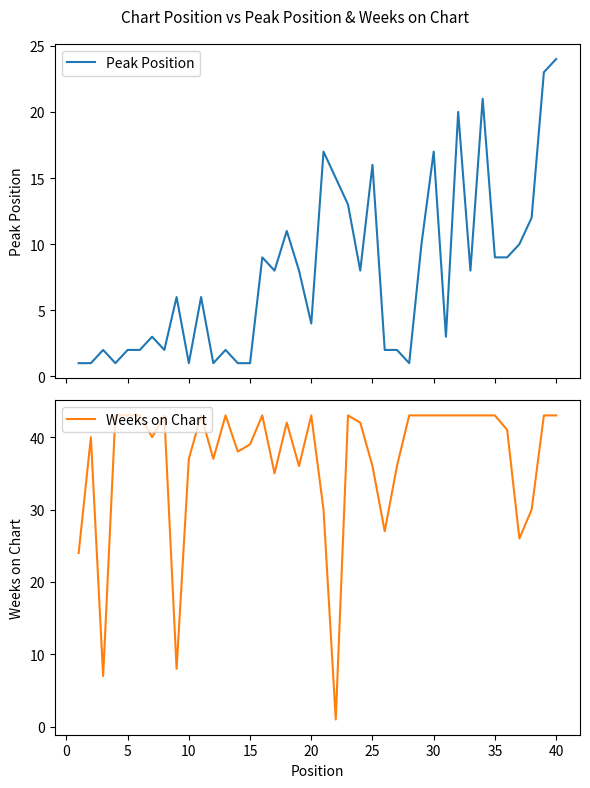

At how many categories does at least one series exceed 19?

37